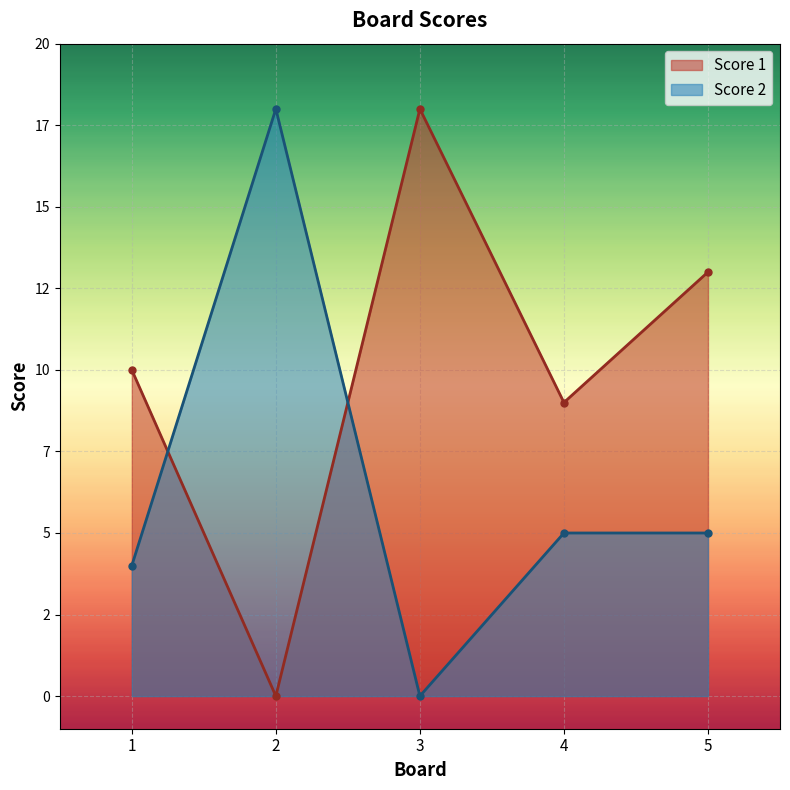

How many categories are shown in the chart?

5